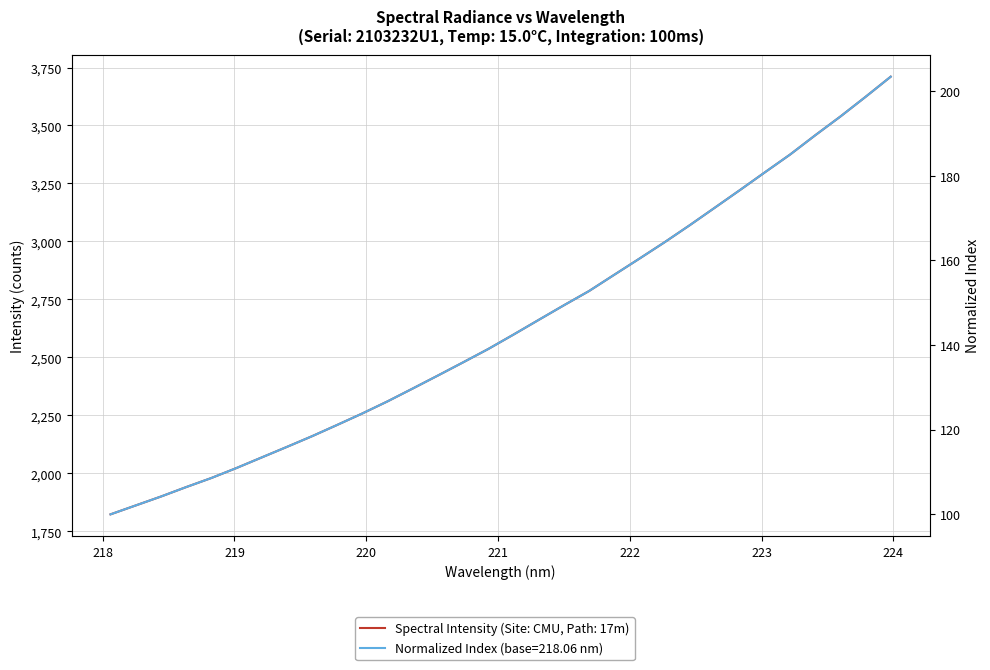

Does the chart display data point markers on the line(s)?

No